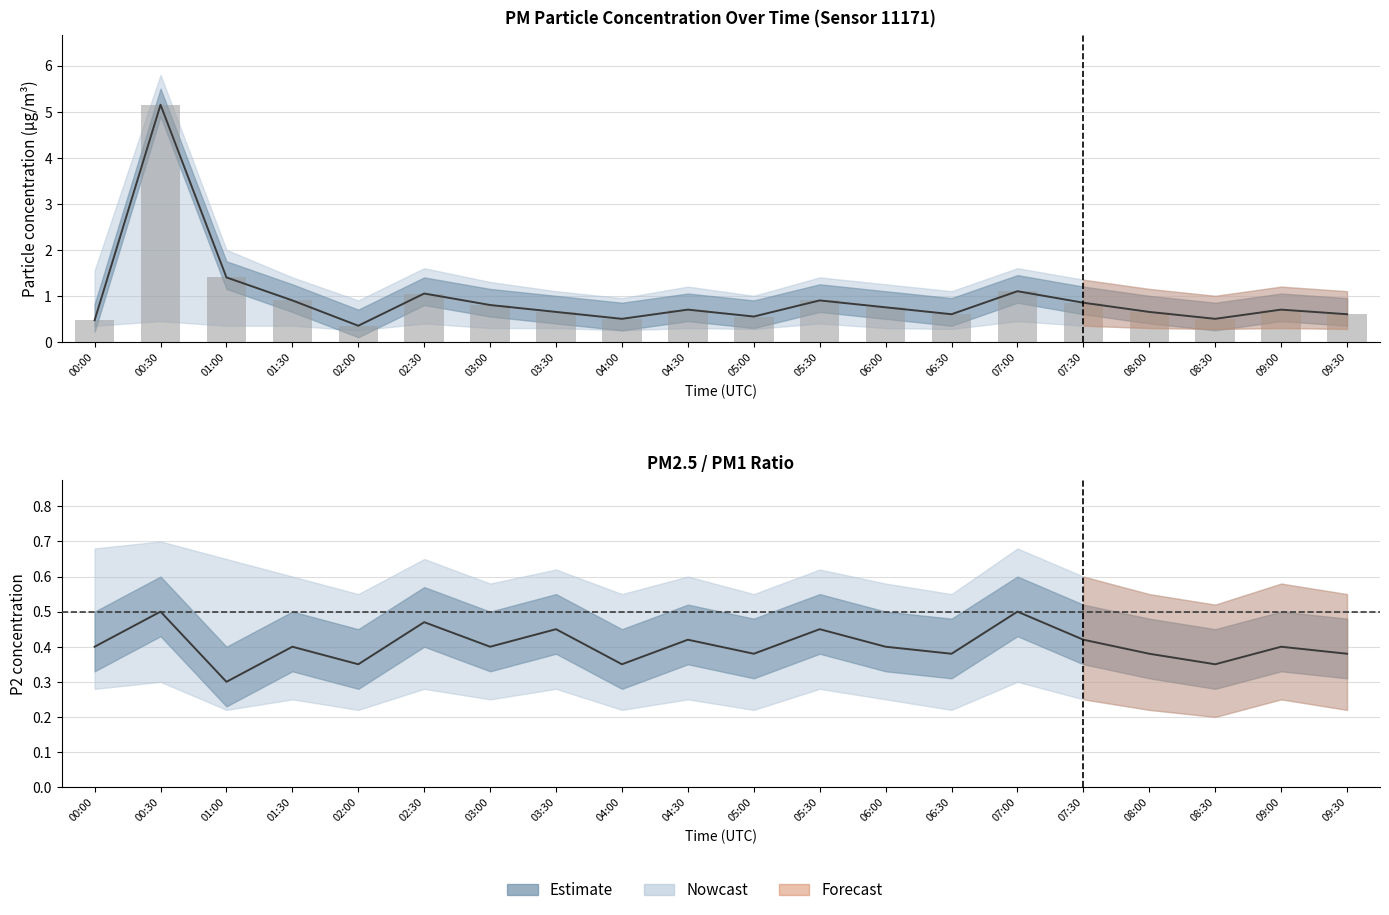

What is the sum of all P1 values?

19.2